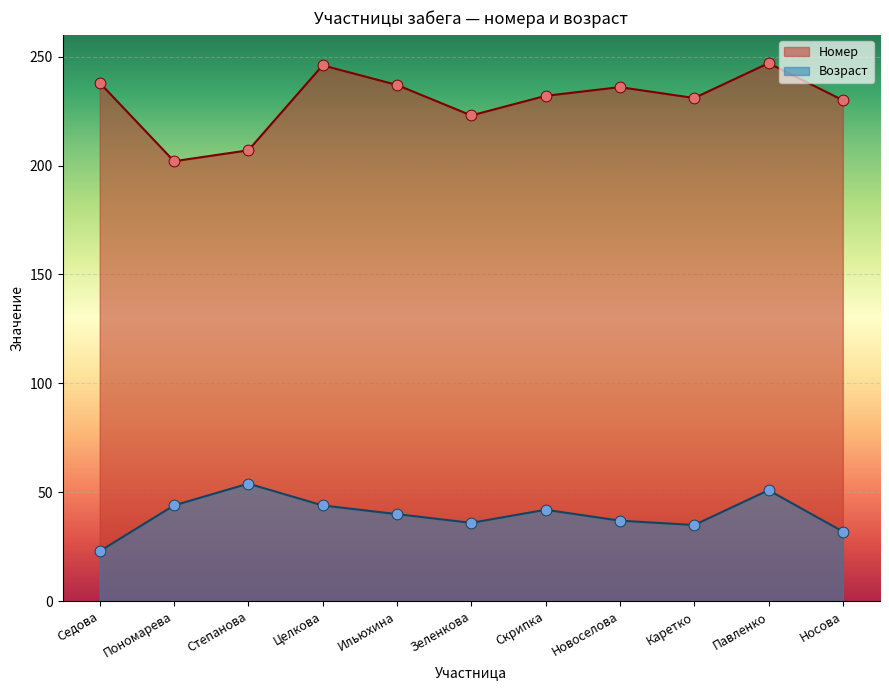

Between Степанова and Целкова, which is larger?

Целкова